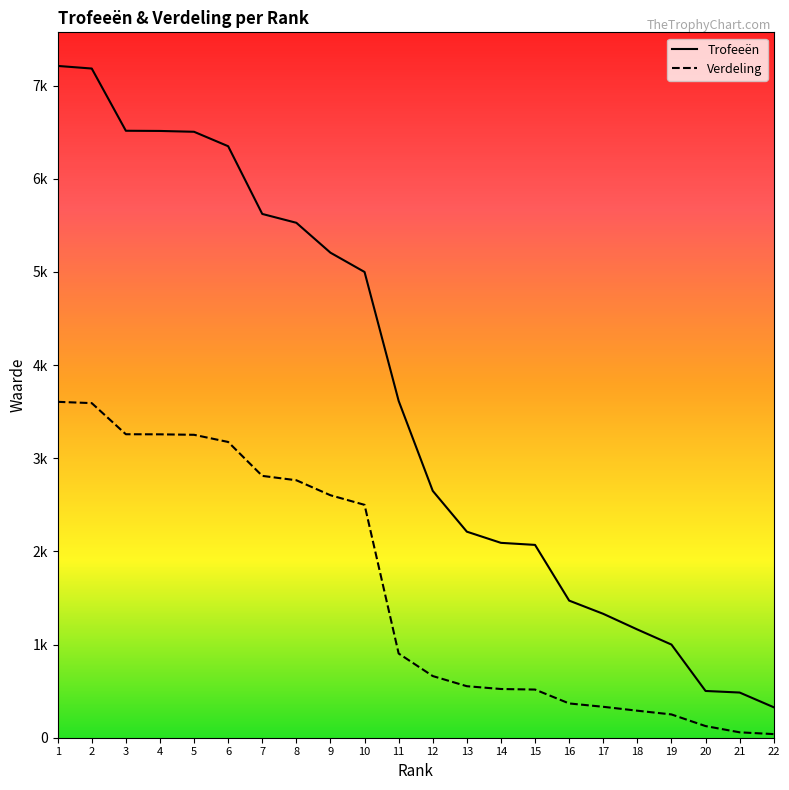

What is the minimum value for Verdeling?

39